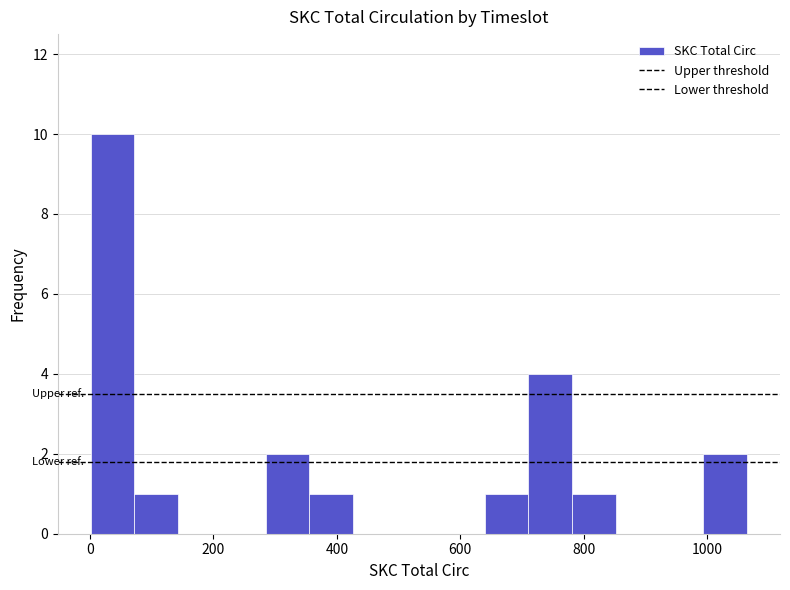

Read against the x-axis, roughly where is the centre of the tallest bar?

40